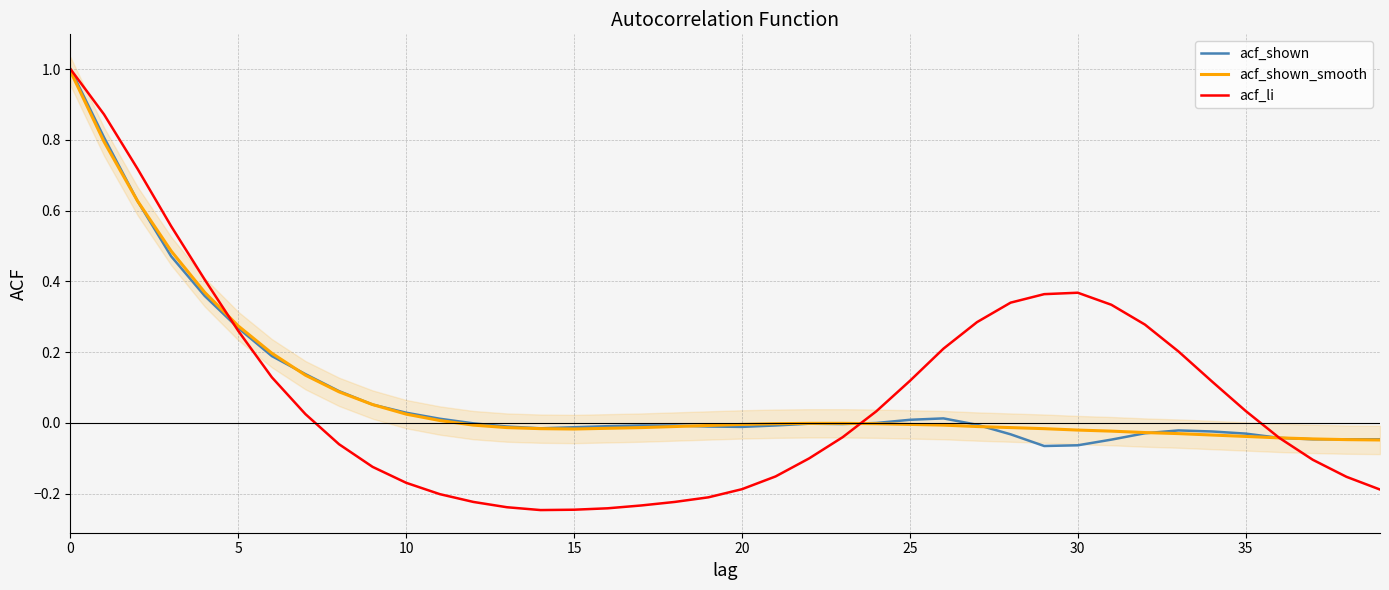

Is it true that acf_shown equals 0.0 at 11?

True